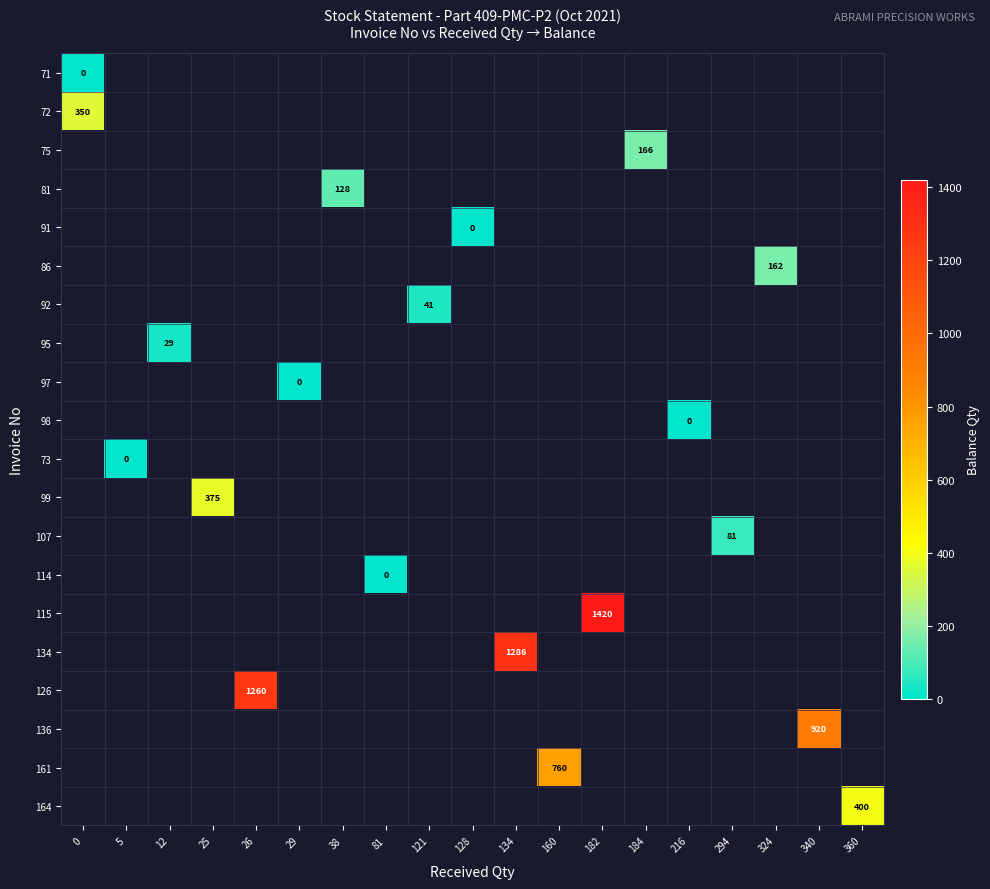

How many series are shown in this chart?

20